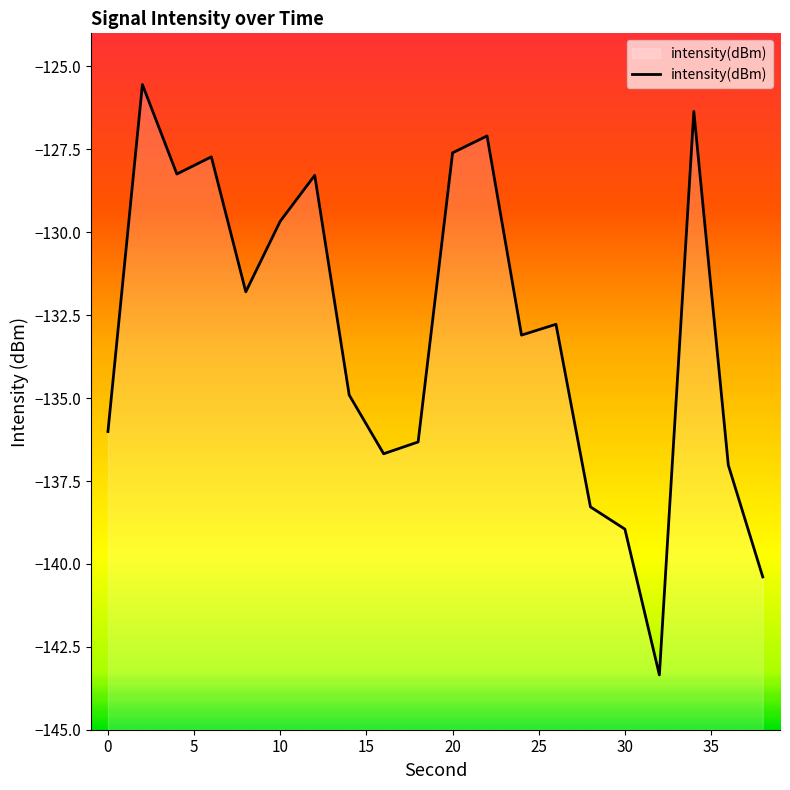

How many data points are less than -132?

11